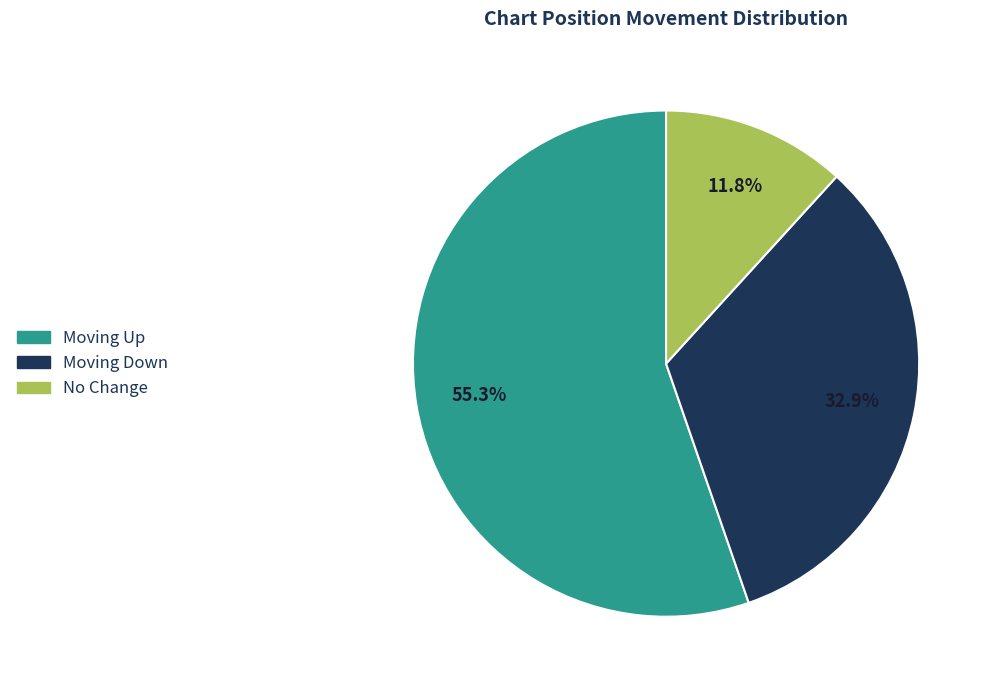

Count the number of slices in the pie.

3